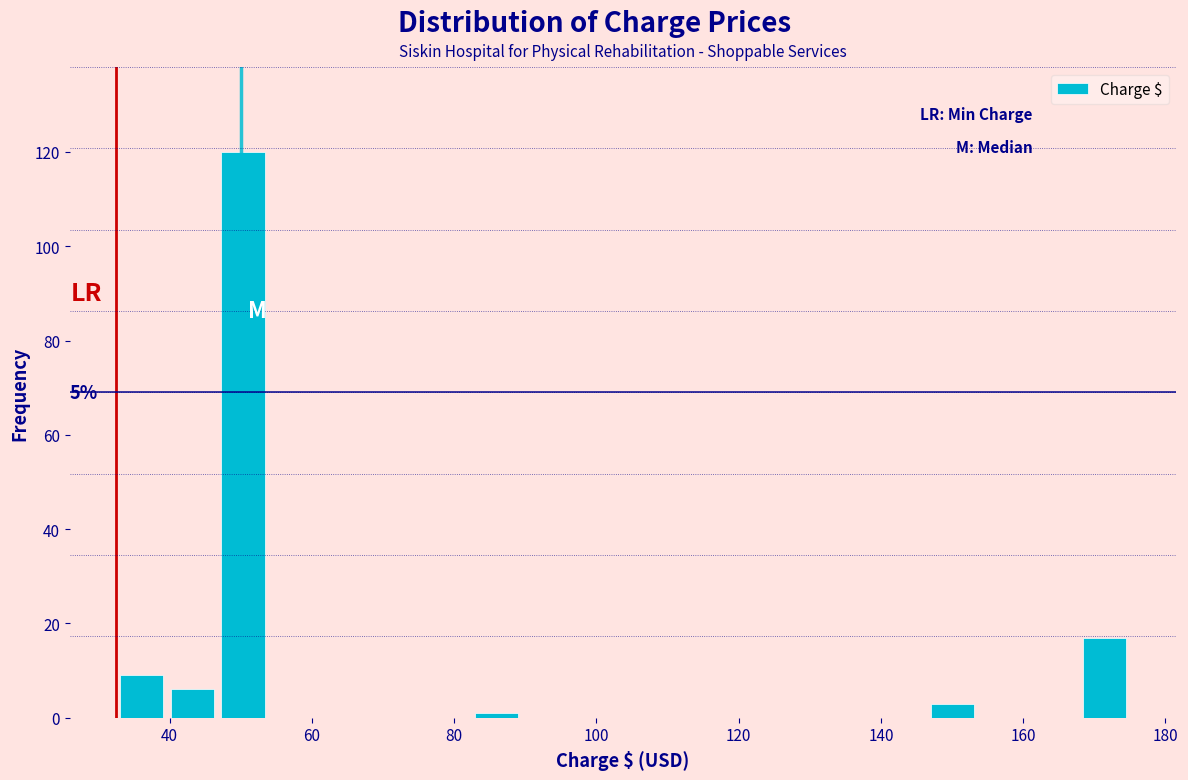

Around what value on the x-axis is the tallest bar? Give the approximate position of its centre, as read against the axis.

50